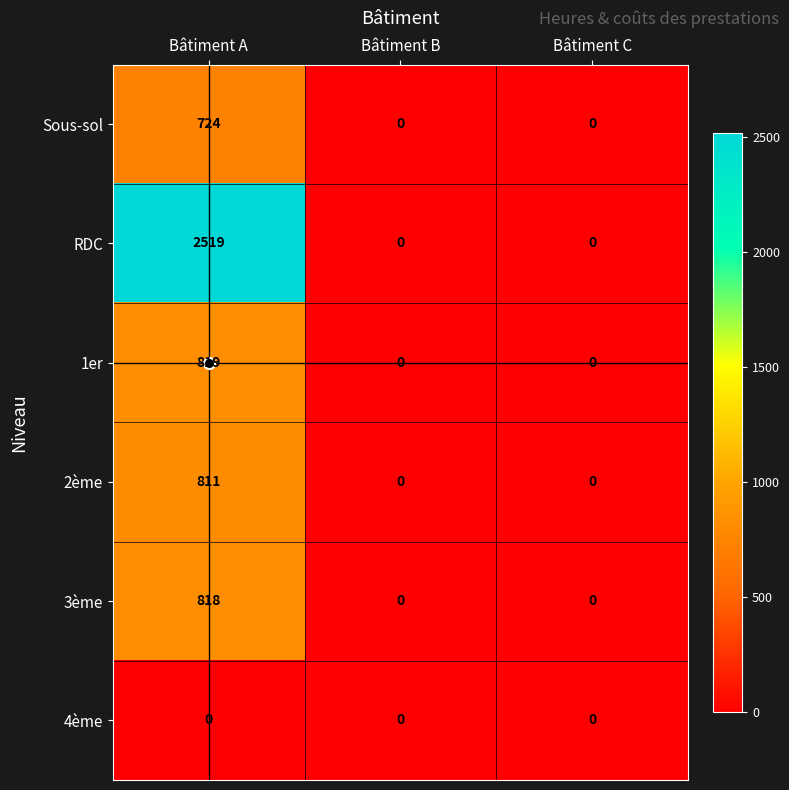

Is it true that 4ème equals 0 at Bâtiment A?

True